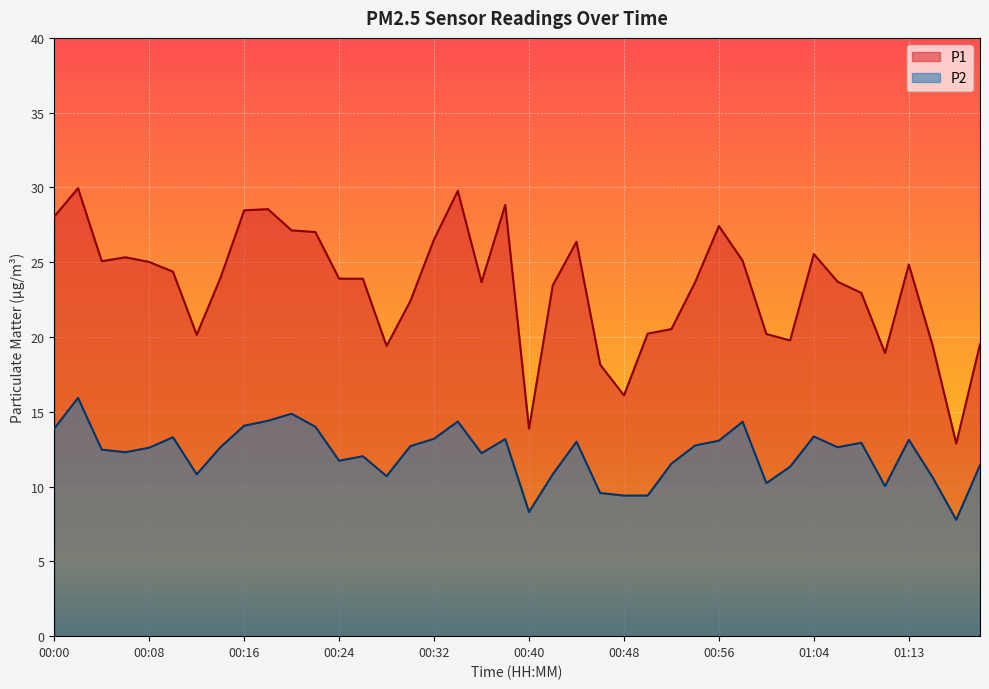

The value of P2 at 00:38 is 13.2. True or false?

True